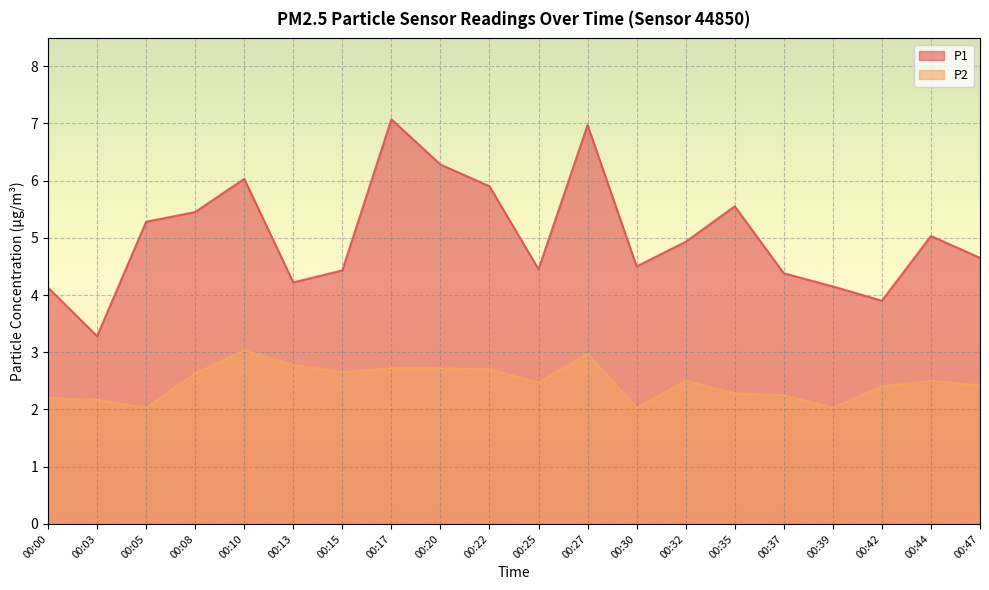

True or false: P1 and P2 cross at least once.

False